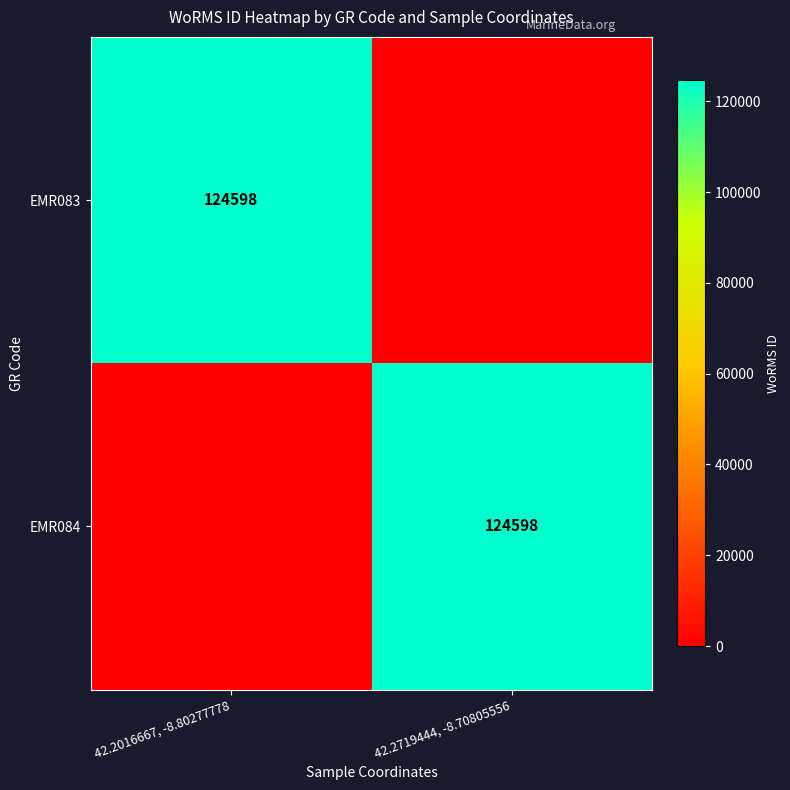

The EMR083 series shows 200668 at 42.2016667, -8.80277778. True or false?

False